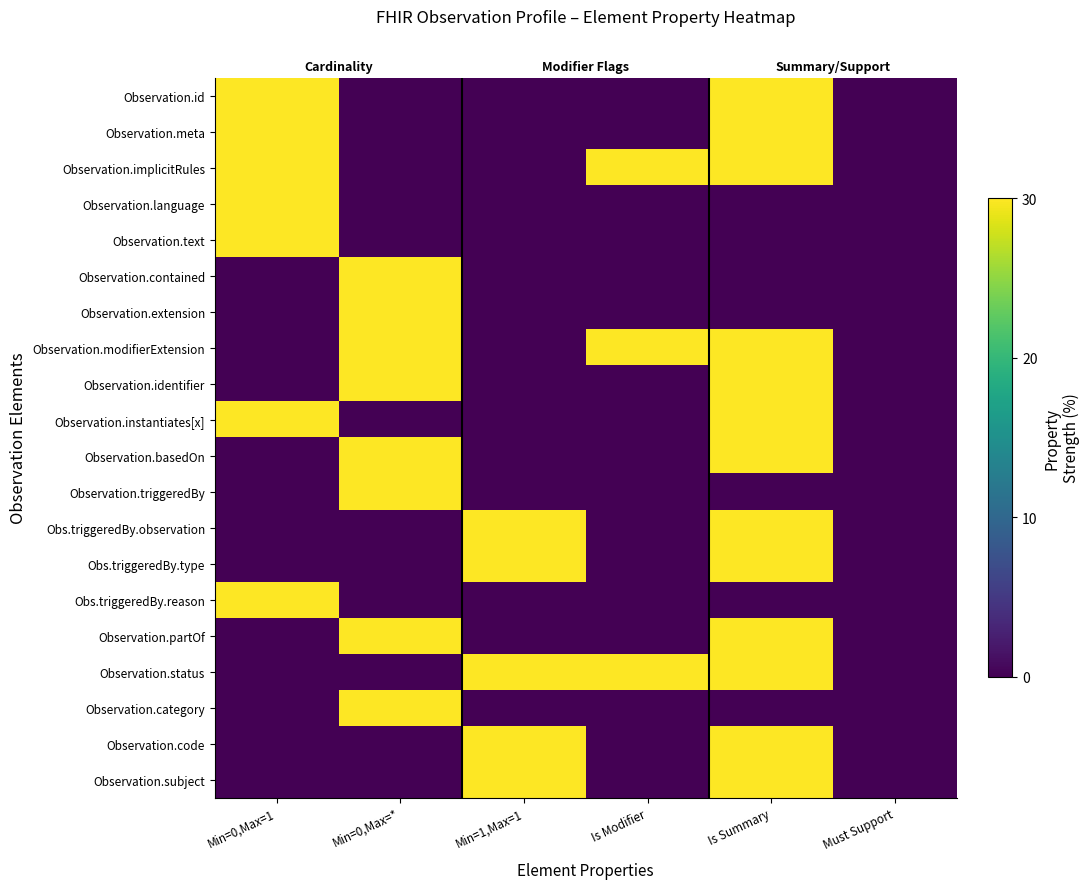

Which label corresponds to the largest value in the chart?

Min=0,Max=1